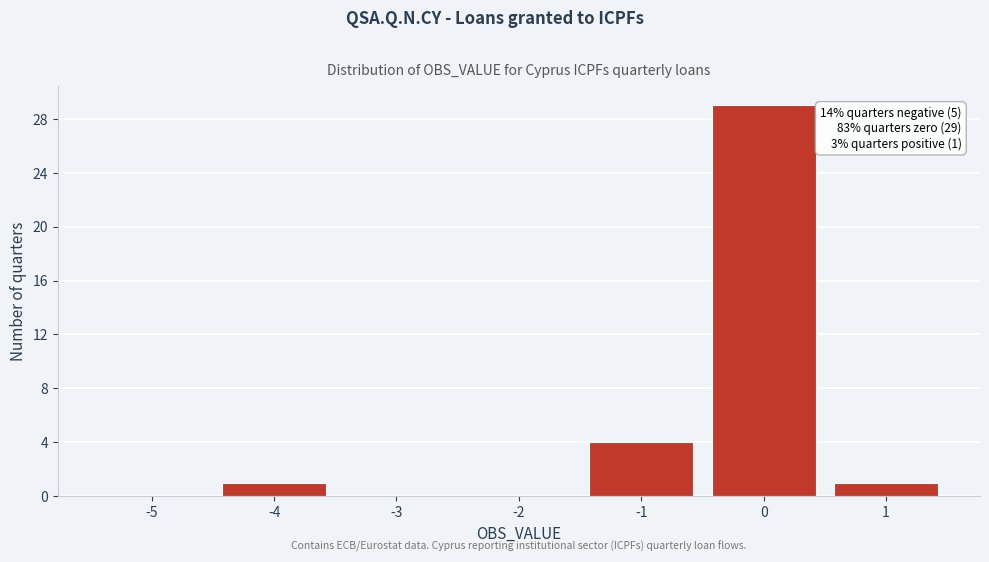

Reading left to right, transcribe all the data shown in this chart.

-5=0	-4=1	-3=0	-2=0	-1=4	0=29	1=1